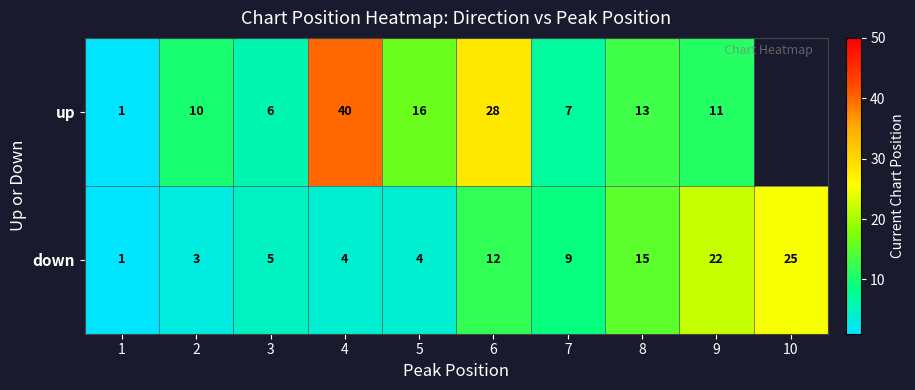

What is the greatest value displayed?

40.0